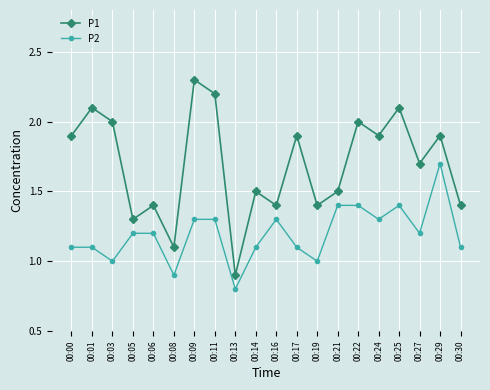

What is the sum of all P2 values?

23.9